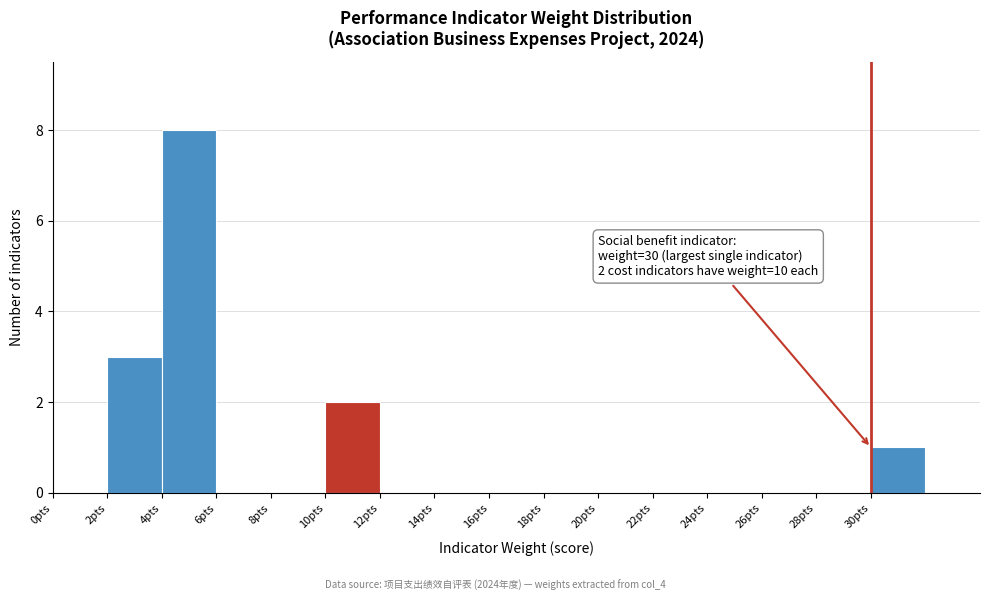

Over which range of the x-axis is the bar tallest?

4 to 6